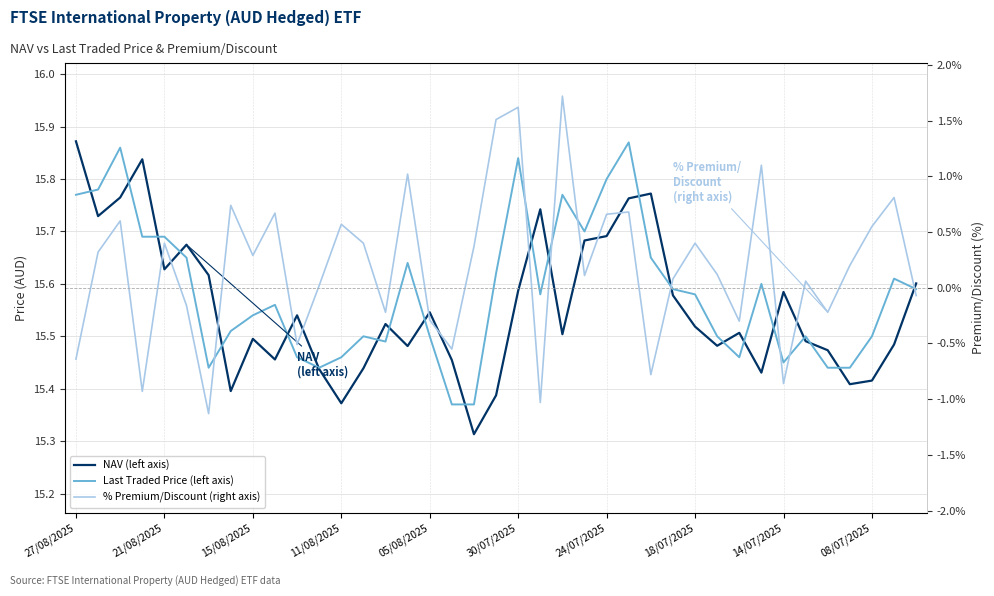

What are all the series names shown in the legend?

NAV (left axis), Last Traded Price (left axis), % Premium/Discount (right axis)